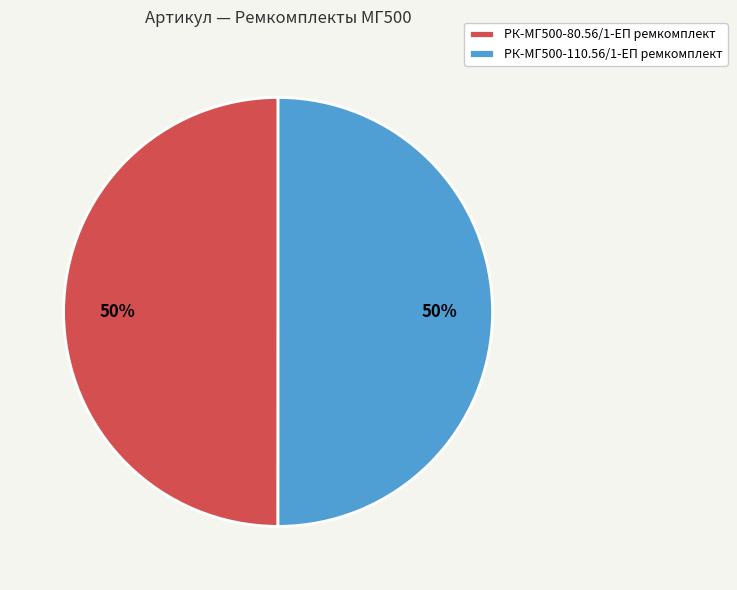

To the nearest percent, what portion does РК-МГ500-80.56/1-ЕП ремкомплект represent?

50%